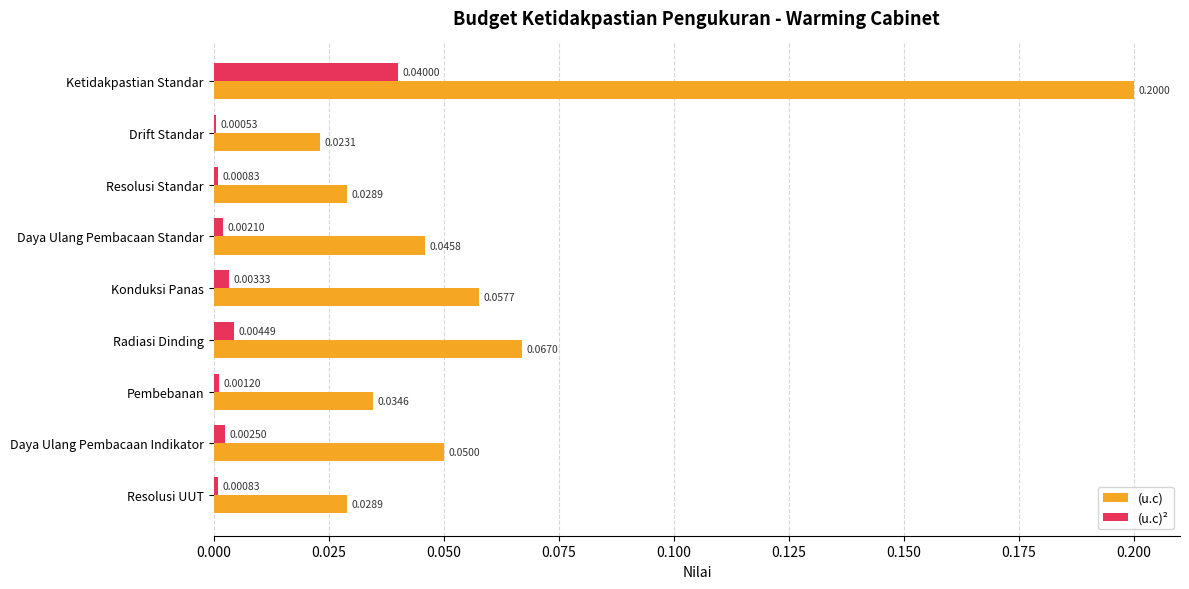

Is the value of (u.c) at Daya Ulang Pembacaan Standar greater than the value of (u.c)² at Drift Standar?

Yes